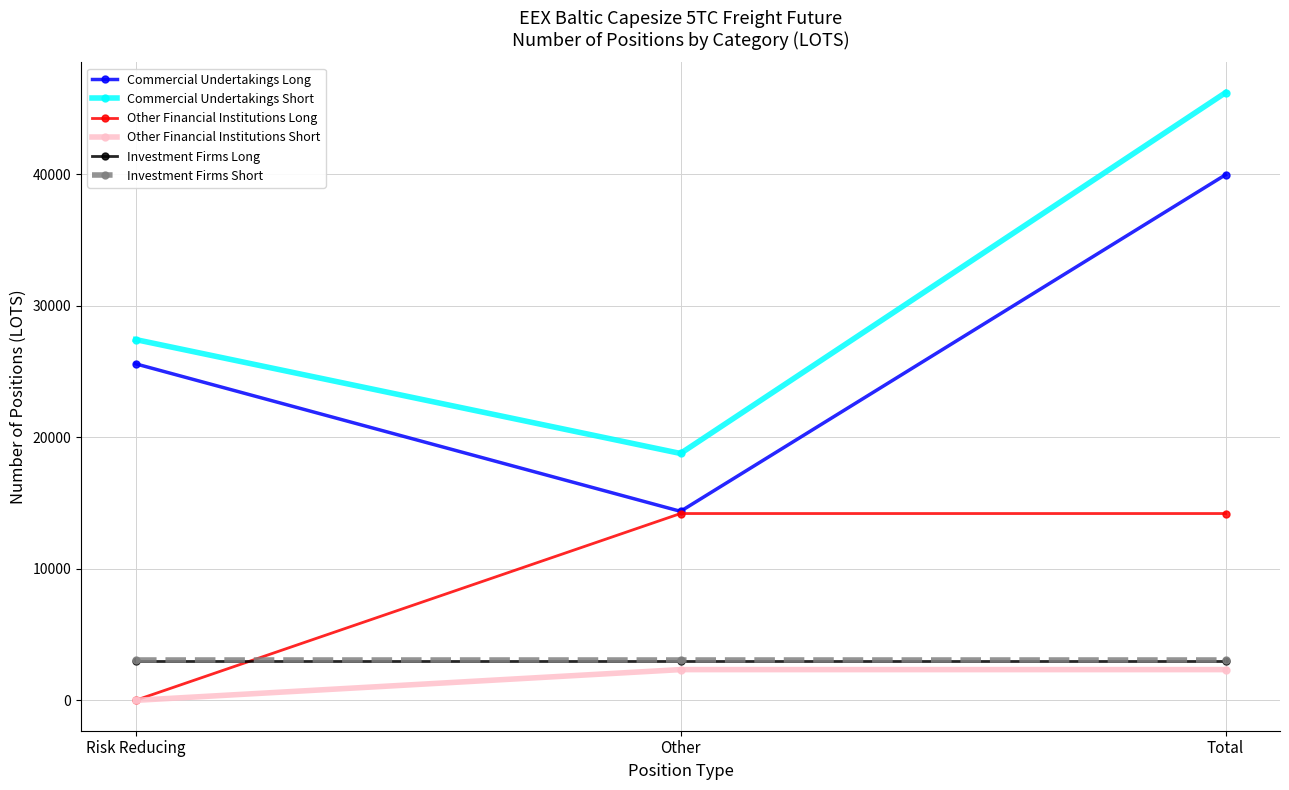

Which series has the largest range (max minus min)?

Commercial Undertakings Short